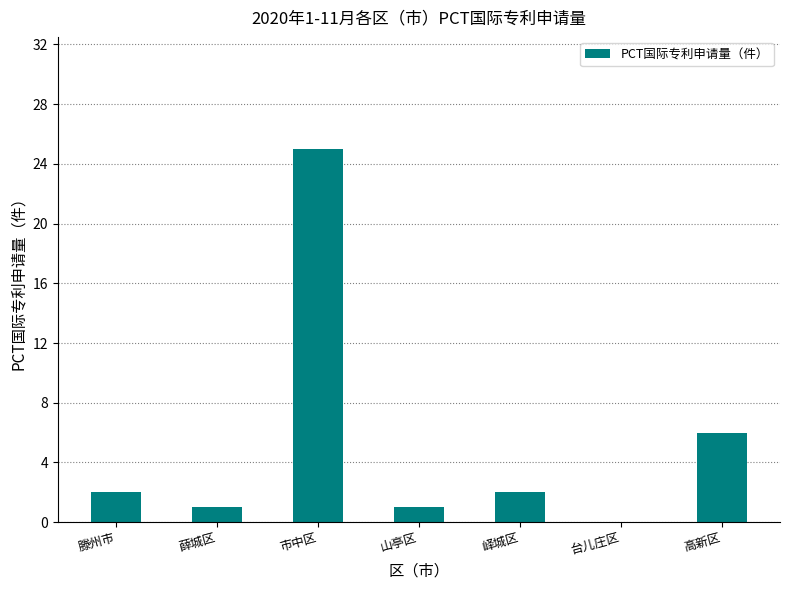

Which label corresponds to the largest value in the chart?

市中区